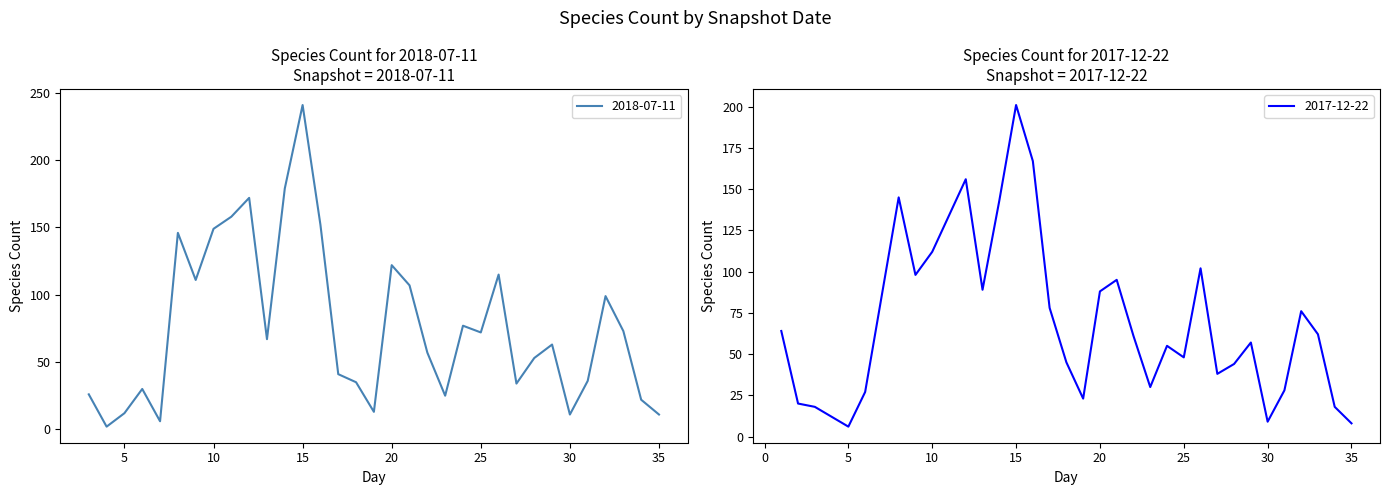

At how many categories does at least one series exceed 93?

12